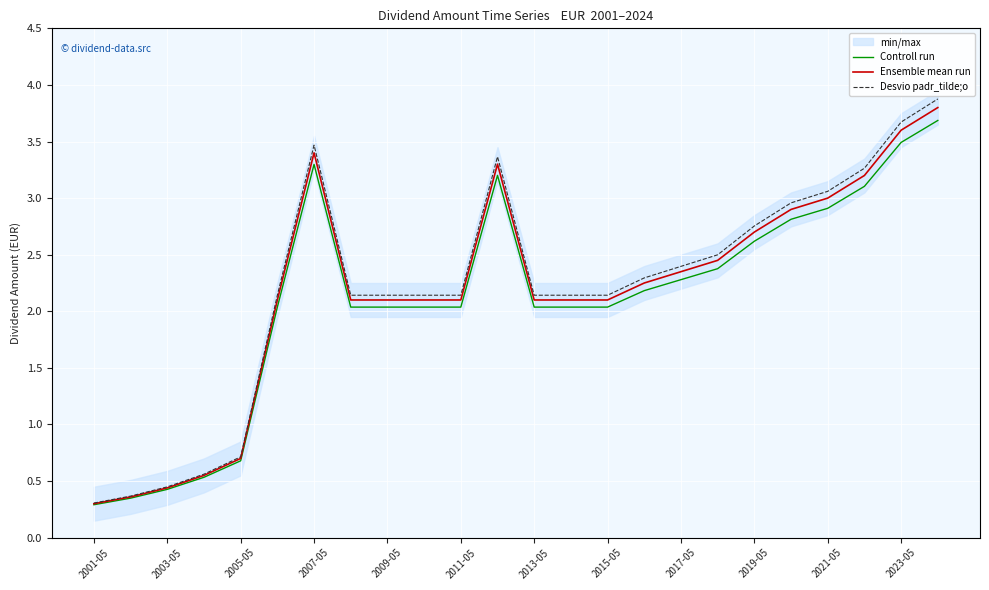

Count the number of categories in the chart.

24